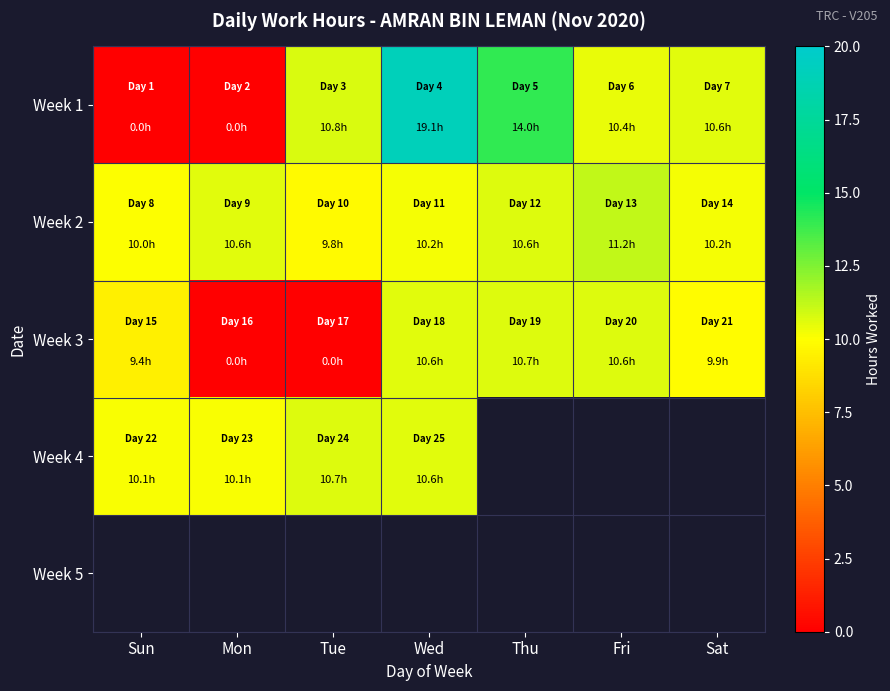

Which has a higher value, Mon or Fri?

Fri